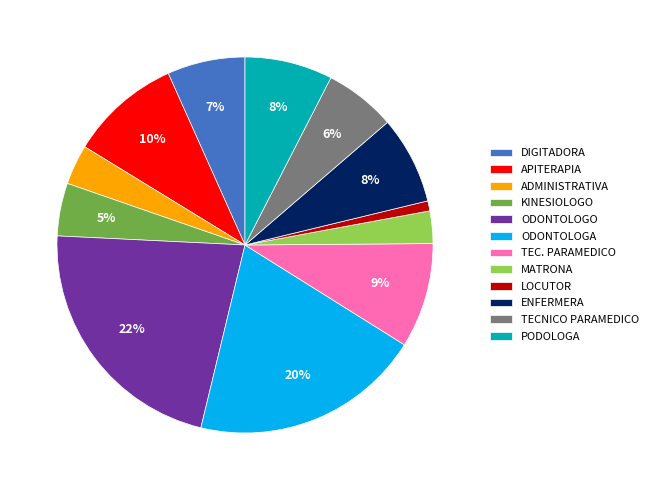

To the nearest percent, what percentage of the pie is ODONTOLOGO?

22%